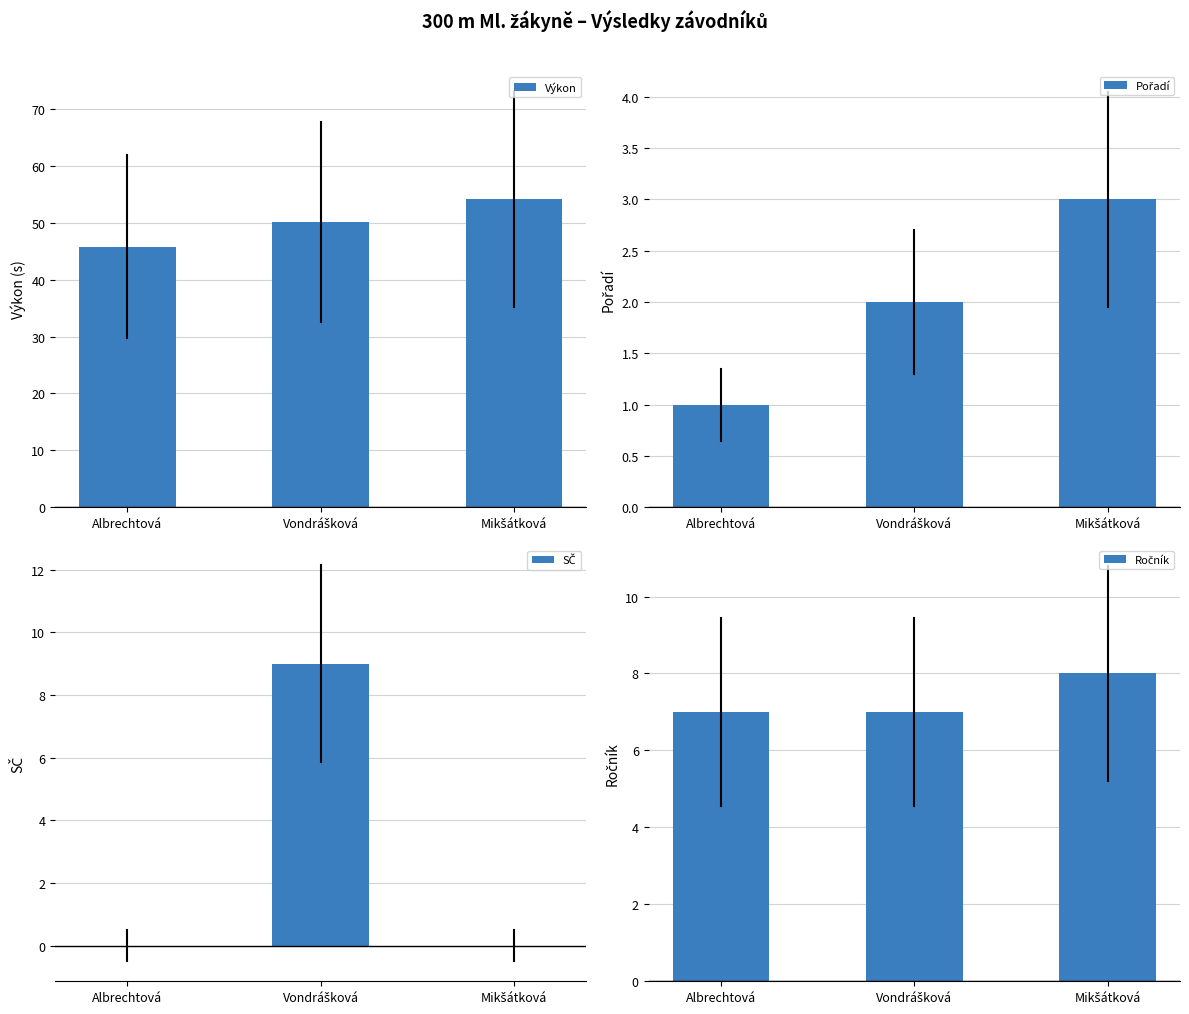

Reading left to right, transcribe all the data shown in this chart.

Výkon: Albrechtová=45.8	Vondrášková=50.1	Mikšátková=54.1
Pořadí: Albrechtová=1.0	Vondrášková=2.0	Mikšátková=3.0
SČ: Albrechtová=0.0	Vondrášková=9.0	Mikšátková=0.0
Ročník: Albrechtová=7.0	Vondrášková=7.0	Mikšátková=8.0